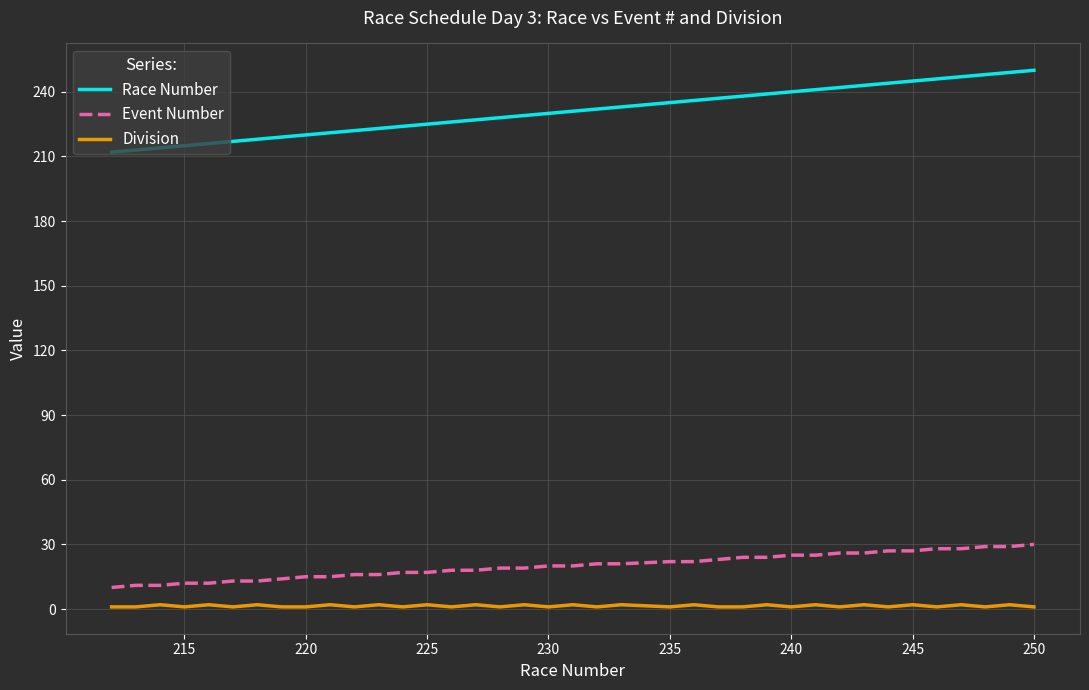

True or false: Division and Event Number intersect in this chart.

False